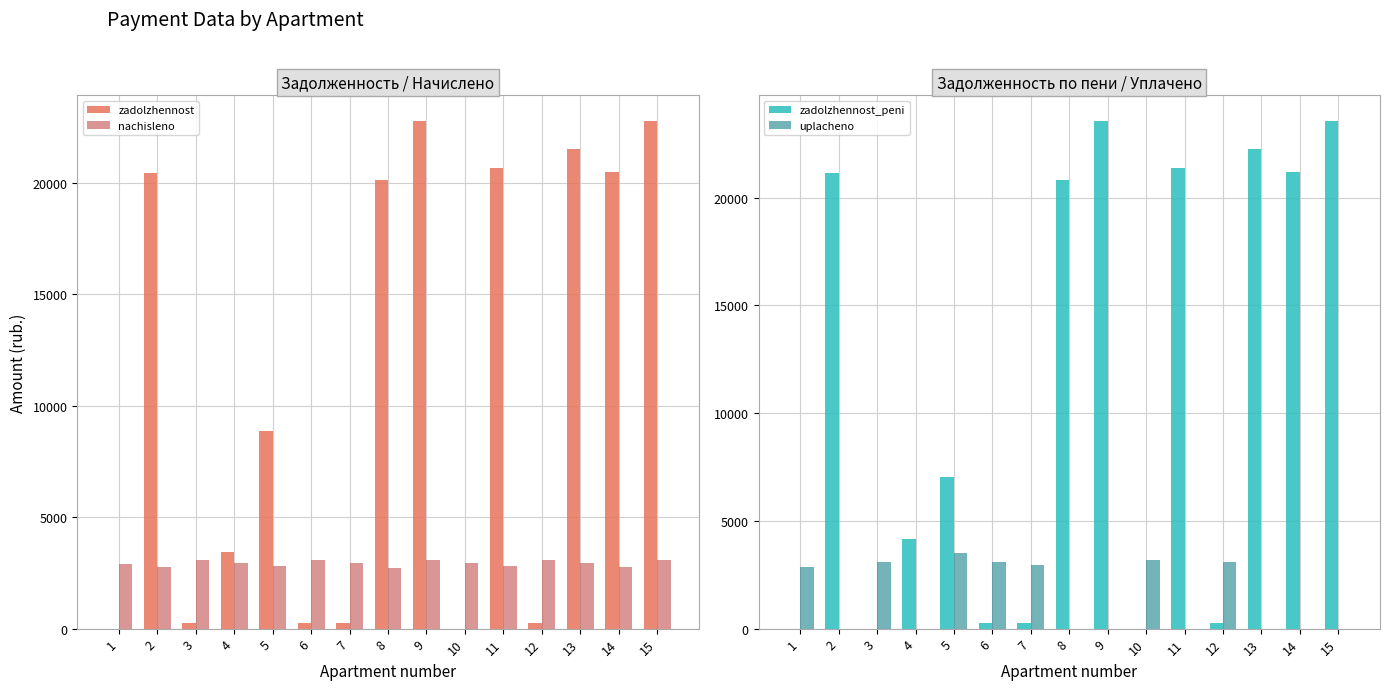

The zadolzhennost series shows 356.9 at 12. True or false?

False